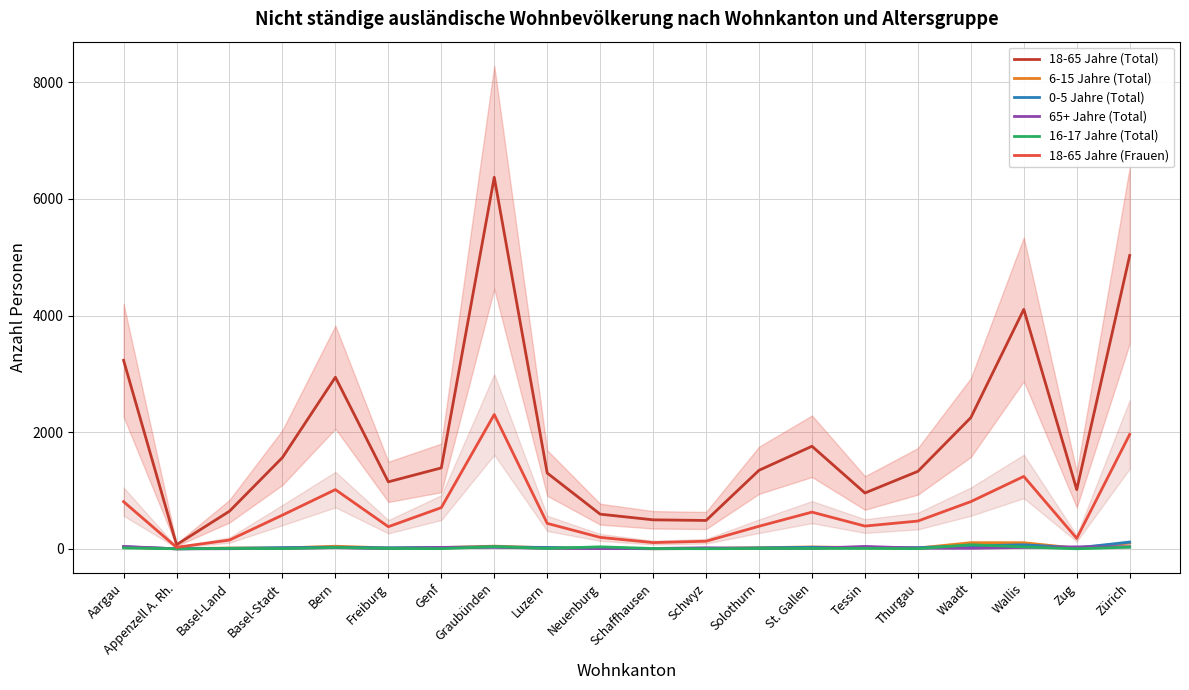

True or false: 18-65 Jahre (Frauen) and 65+ Jahre (Total) intersect in this chart.

False